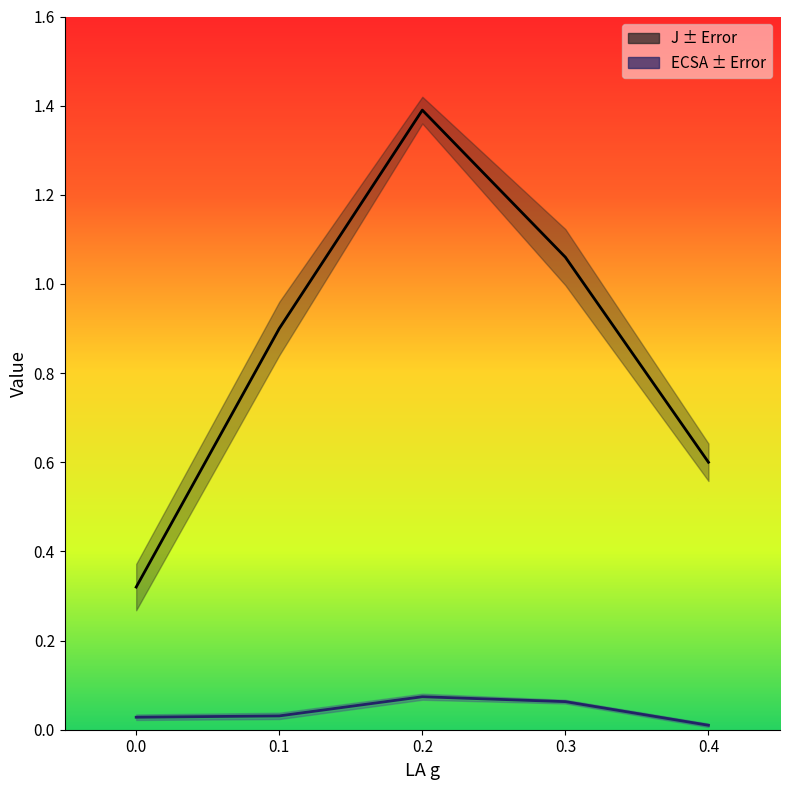

Count the number of categories in the chart.

5